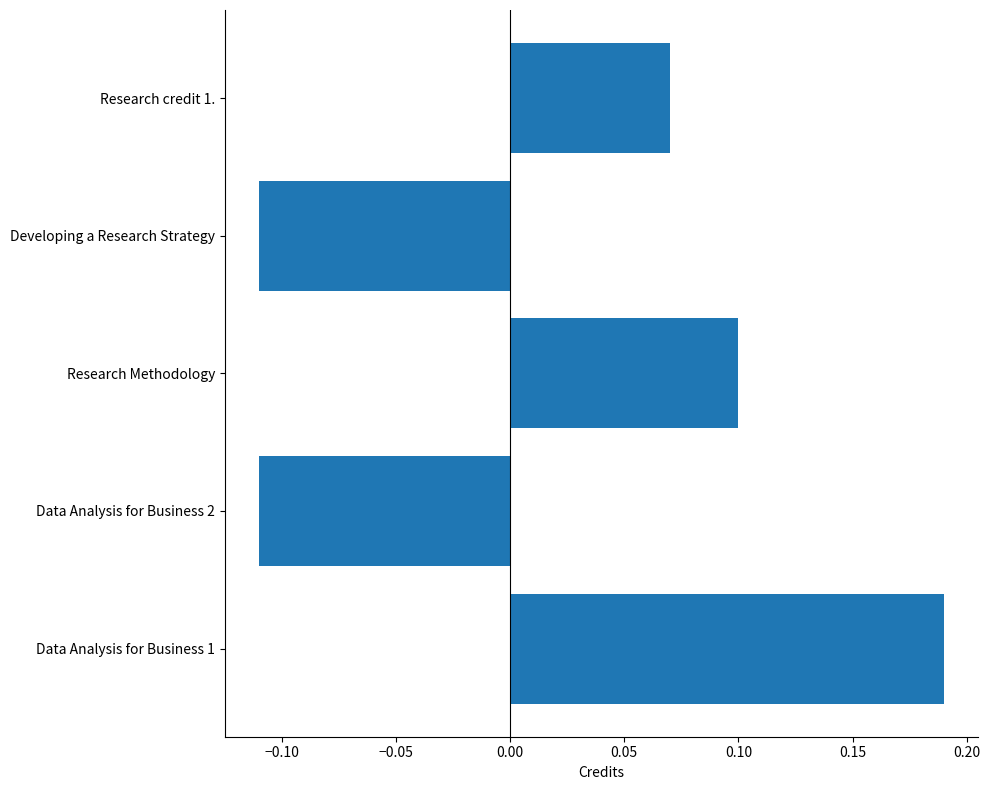

The value at Research credit 1. is 0.1. True or false?

True